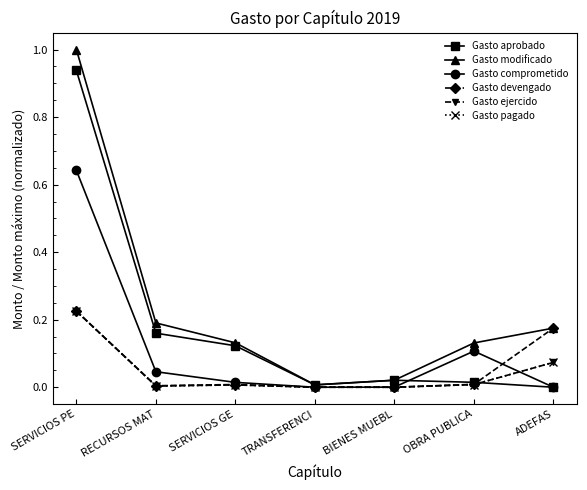

Reading left to right, what are all the values shown in this chart?

Gasto aprobado: SERVICIOS PE=0.9	RECURSOS MAT=0.2	SERVICIOS GE=0.1	TRANSFERENCI=0.0	BIENES MUEBL=0.0	OBRA PUBLICA=0.0	ADEFAS=0.0
Gasto modificado: SERVICIOS PE=1.0	RECURSOS MAT=0.2	SERVICIOS GE=0.1	TRANSFERENCI=0.0	BIENES MUEBL=0.0	OBRA PUBLICA=0.1	ADEFAS=0.2
Gasto comprometido: SERVICIOS PE=0.6	RECURSOS MAT=0.0	SERVICIOS GE=0.0	TRANSFERENCI=0.0	BIENES MUEBL=0.0	OBRA PUBLICA=0.1	ADEFAS=0.0
Gasto devengado: SERVICIOS PE=0.2	RECURSOS MAT=0.0	SERVICIOS GE=0.0	TRANSFERENCI=0.0	BIENES MUEBL=0.0	OBRA PUBLICA=0.0	ADEFAS=0.2
Gasto ejercido: SERVICIOS PE=0.2	RECURSOS MAT=0.0	SERVICIOS GE=0.0	TRANSFERENCI=0.0	BIENES MUEBL=0.0	OBRA PUBLICA=0.0	ADEFAS=0.1
Gasto pagado: SERVICIOS PE=0.2	RECURSOS MAT=0.0	SERVICIOS GE=0.0	TRANSFERENCI=0.0	BIENES MUEBL=0.0	OBRA PUBLICA=0.0	ADEFAS=0.1